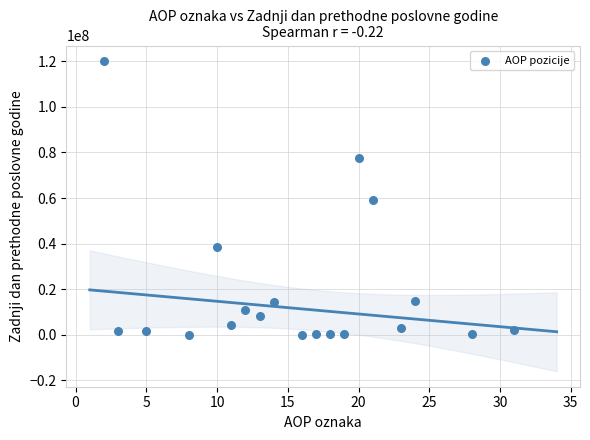

What is the range of X values (max minus min)?

29